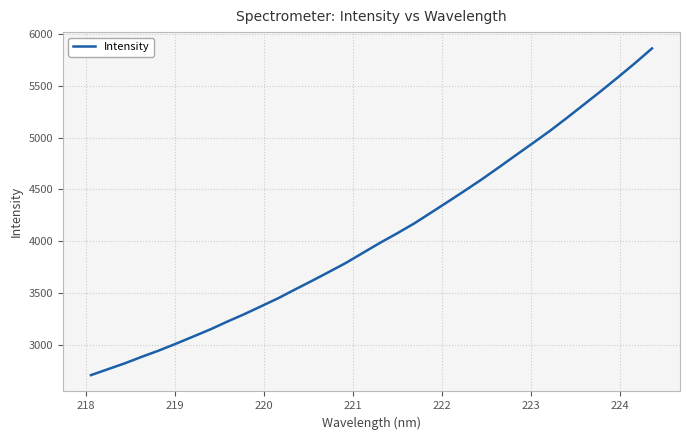

What is the greatest value displayed?

5859.9